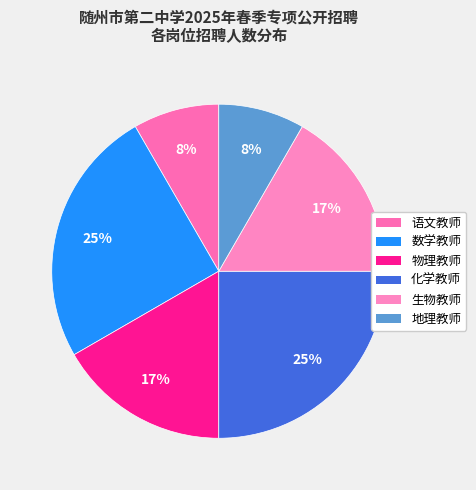

How much of the chart is everything except 数学教师?

75.0%